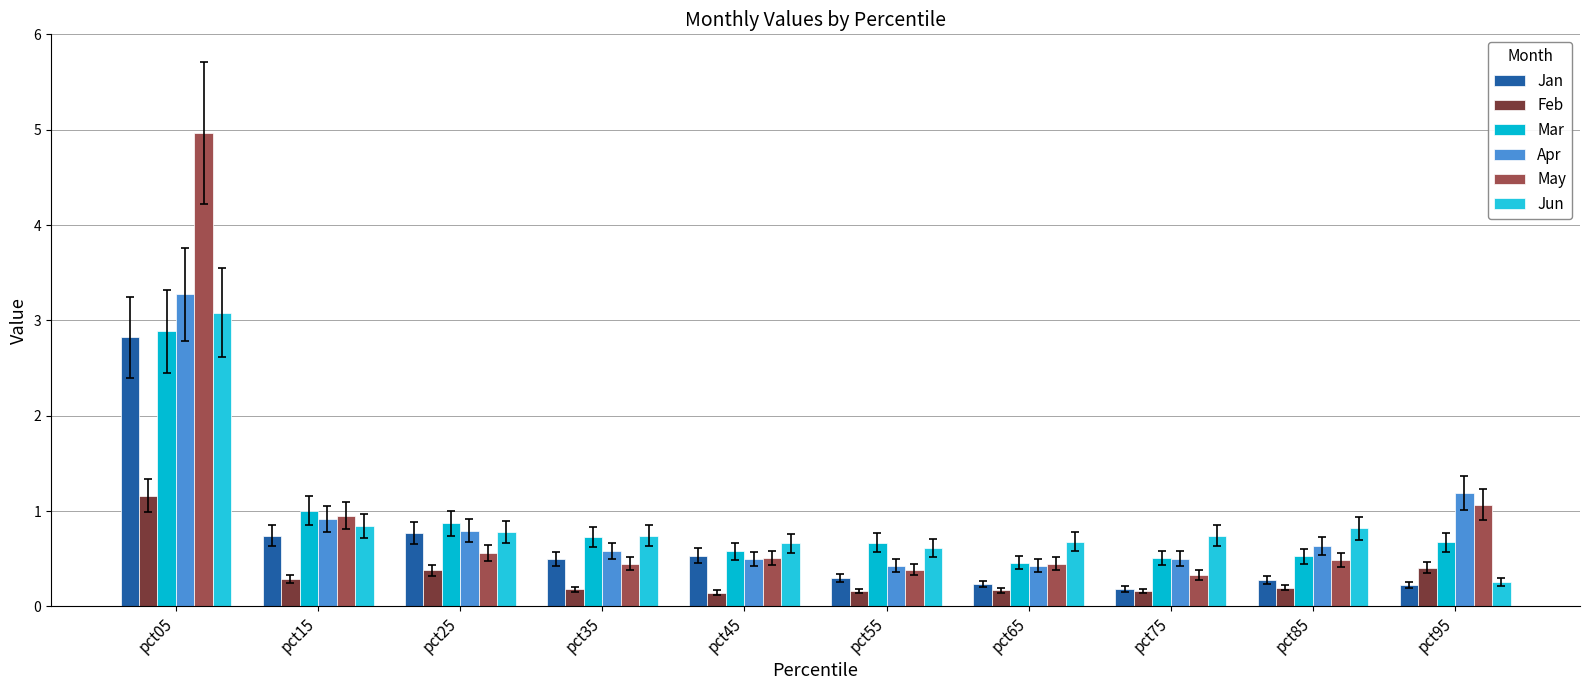

Reading left to right, extract all data points from this chart.

Jan: pct05=2.8	pct15=0.7	pct25=0.8	pct35=0.5	pct45=0.5	pct55=0.3	pct65=0.2	pct75=0.2	pct85=0.3	pct95=0.2
Feb: pct05=1.2	pct15=0.3	pct25=0.4	pct35=0.2	pct45=0.1	pct55=0.2	pct65=0.2	pct75=0.2	pct85=0.2	pct95=0.4
Mar: pct05=2.9	pct15=1.0	pct25=0.9	pct35=0.7	pct45=0.6	pct55=0.7	pct65=0.5	pct75=0.5	pct85=0.5	pct95=0.7
Apr: pct05=3.3	pct15=0.9	pct25=0.8	pct35=0.6	pct45=0.5	pct55=0.4	pct65=0.4	pct75=0.5	pct85=0.6	pct95=1.2
May: pct05=5.0	pct15=1.0	pct25=0.6	pct35=0.4	pct45=0.5	pct55=0.4	pct65=0.4	pct75=0.3	pct85=0.5	pct95=1.1
Jun: pct05=3.1	pct15=0.8	pct25=0.8	pct35=0.7	pct45=0.7	pct55=0.6	pct65=0.7	pct75=0.7	pct85=0.8	pct95=0.3